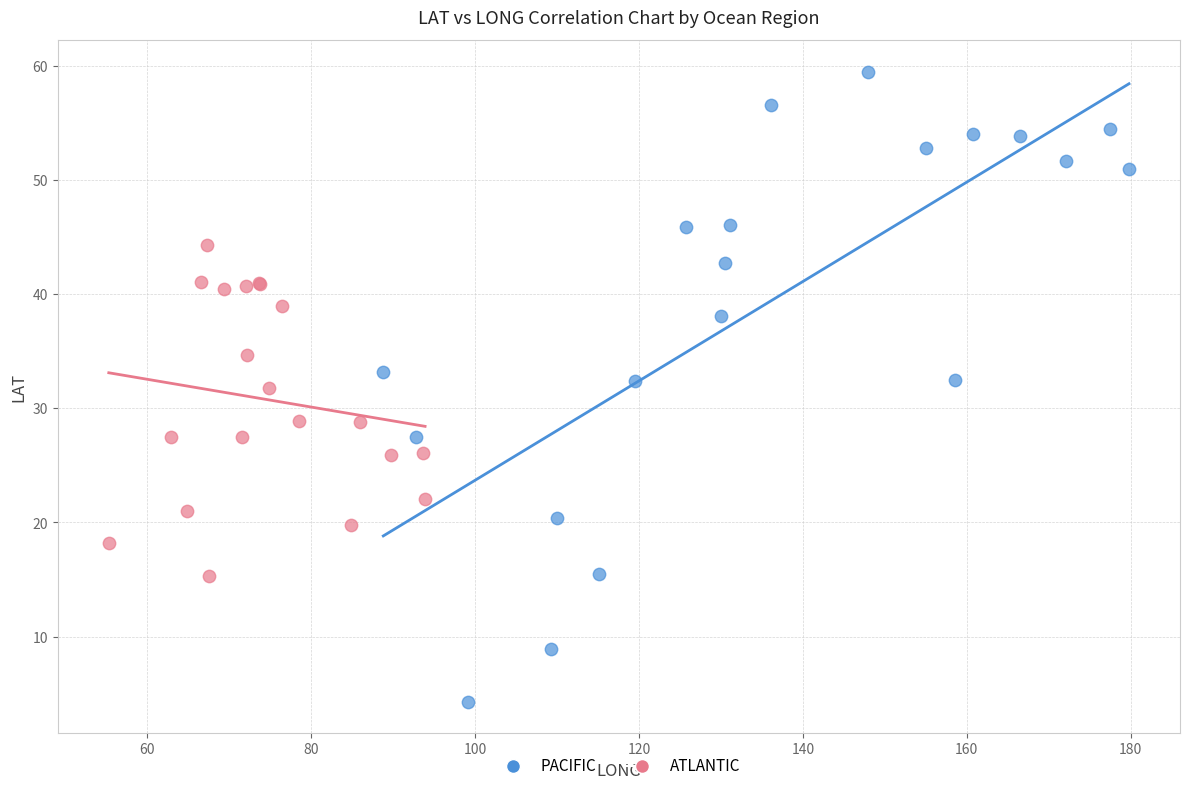

What are all the series names shown in the legend?

PACIFIC, ATLANTIC